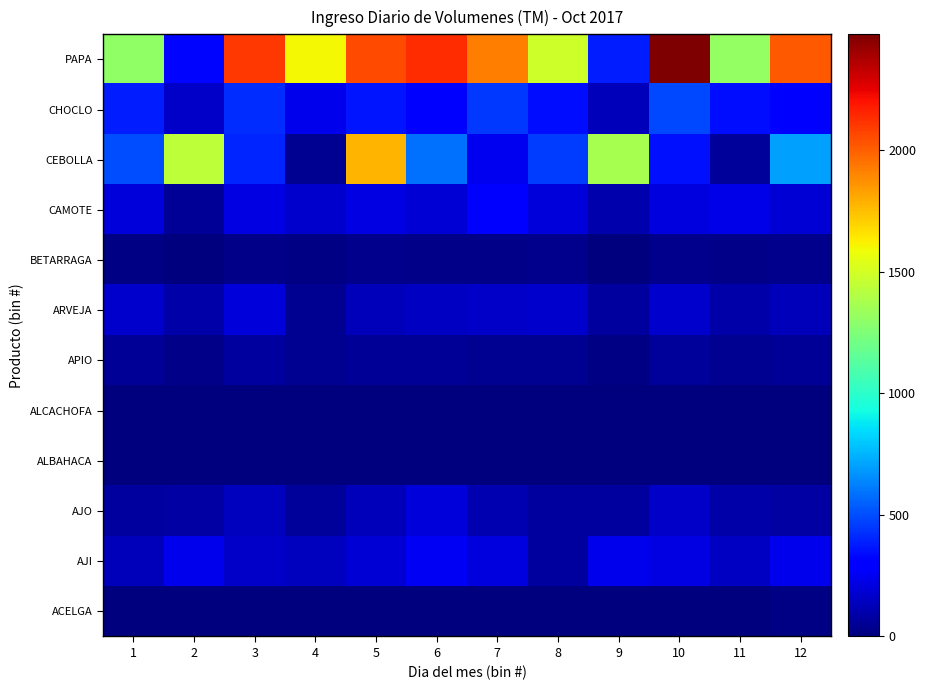

What is the greatest value displayed?

2478